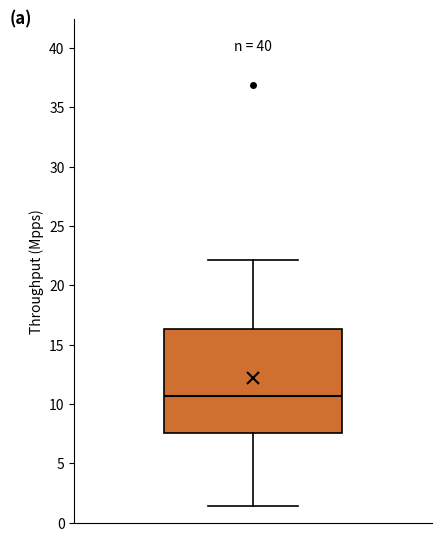

Read this box plot against the y-axis: the position of the median line, the range covered by the box, and the ends of both whiskers. The values are not printed on the chart, so give them approximately, as read against the axis.

median 10.5, box 7.5 to 16.5, whiskers 1.5 to 22.0